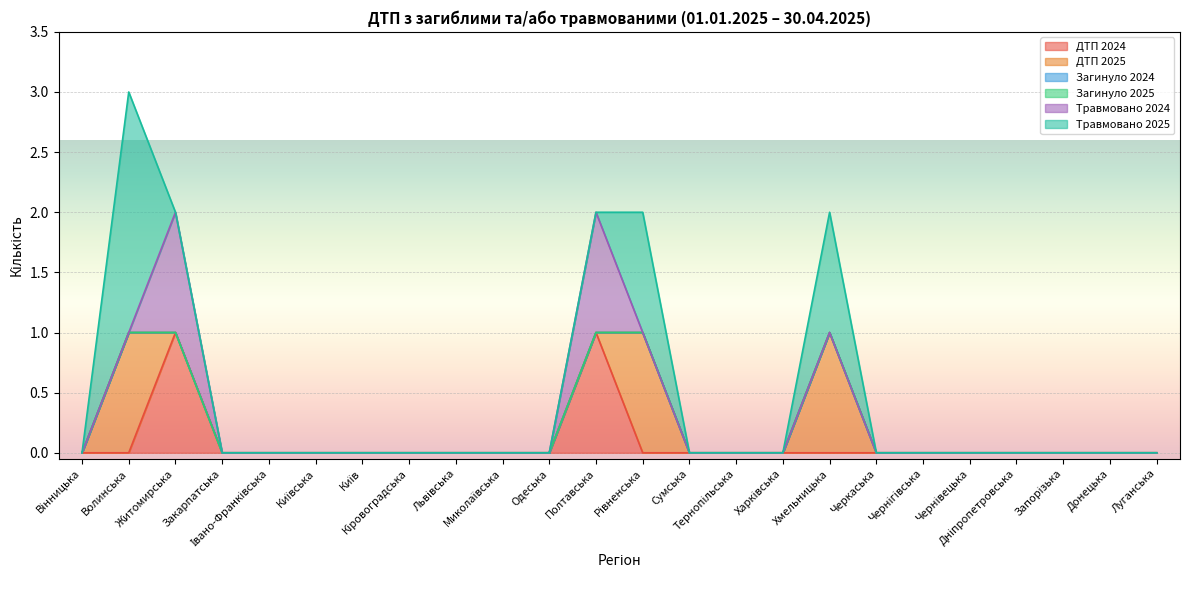

True or false: Травмовано 2024 has a value of 0 at Запорізька.

True